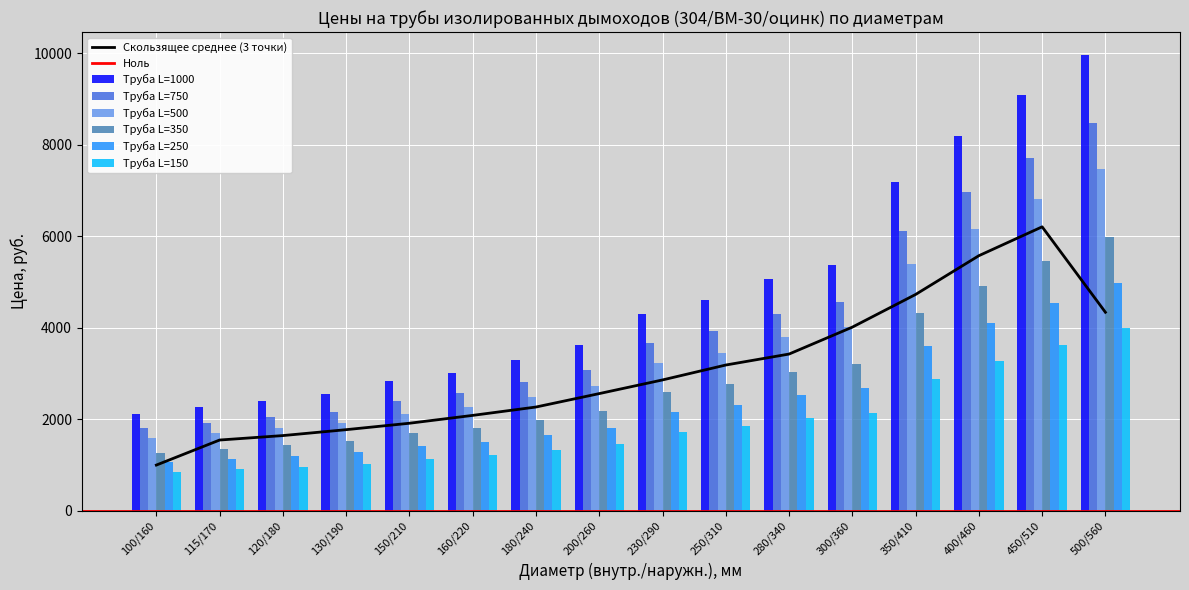

List the series in order of their overall mean, highest first.

Труба L=1000, Труба L=750, Труба L=500, Труба L=350, Труба L=250, Труба L=150